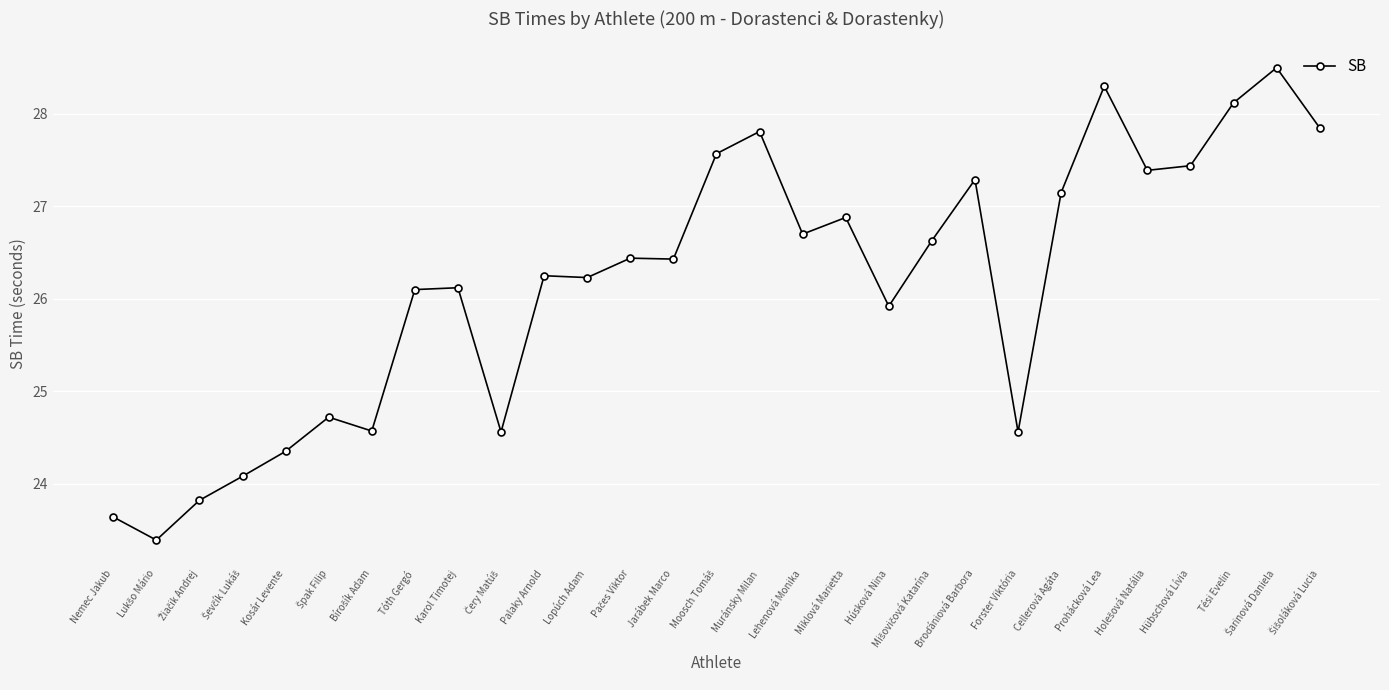

What is the change in value from Kosár Levente to Miklová Marietta?

+2.5